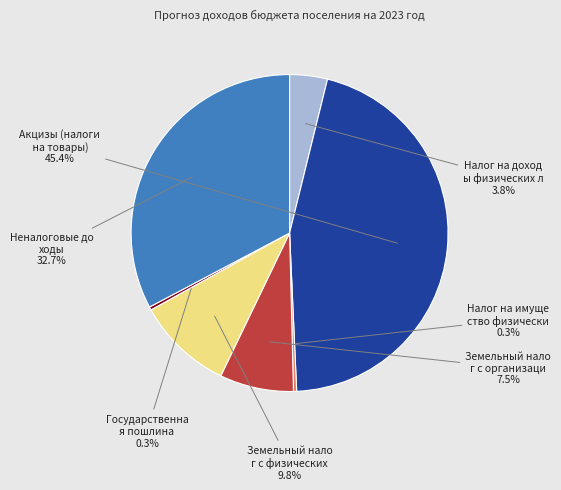

Is there a majority slice in this chart?

No